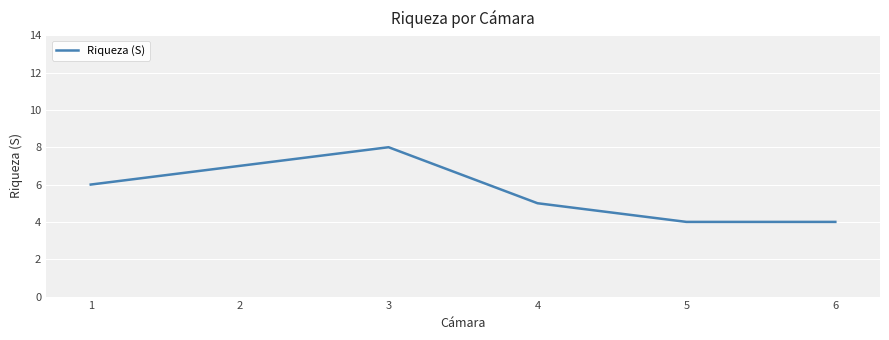

At which label is the value closest to 6?

1